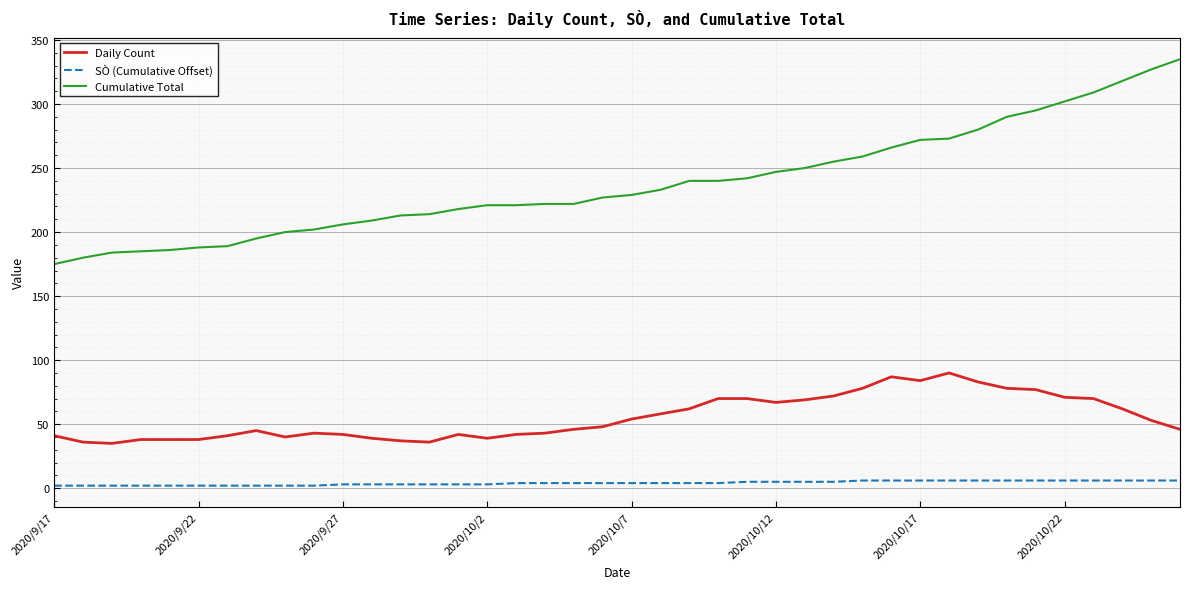

True or false: Daily Count has more than 1 points higher than both neighbors.

True